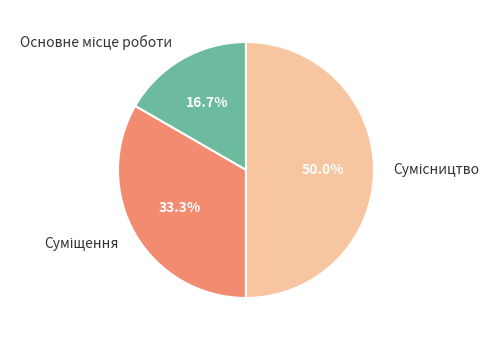

What is the ratio of the value at Суміщення to the value at Основне місце роботи?

2.0